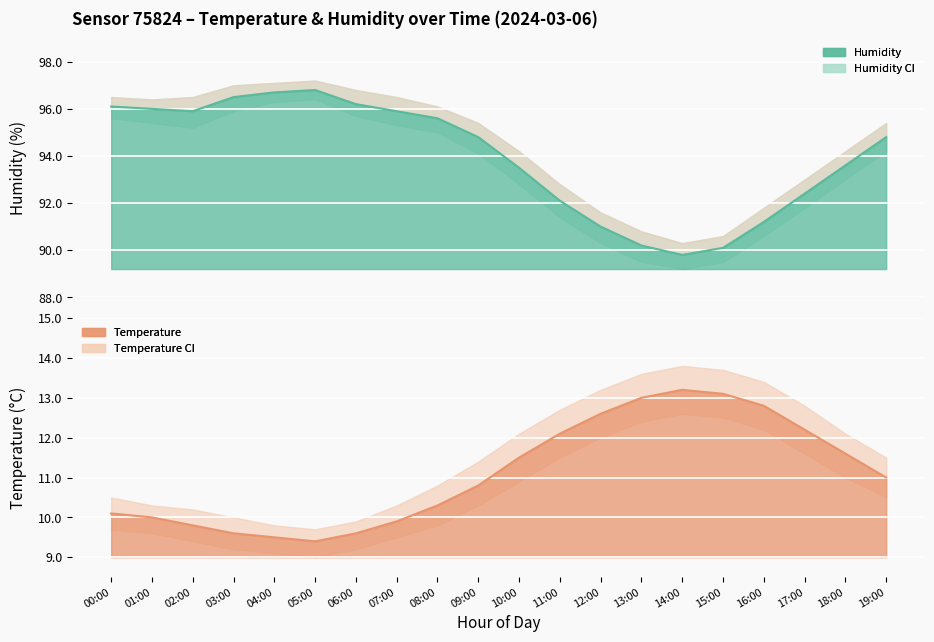

Between 13:00 and 01:00, which is larger?

13:00